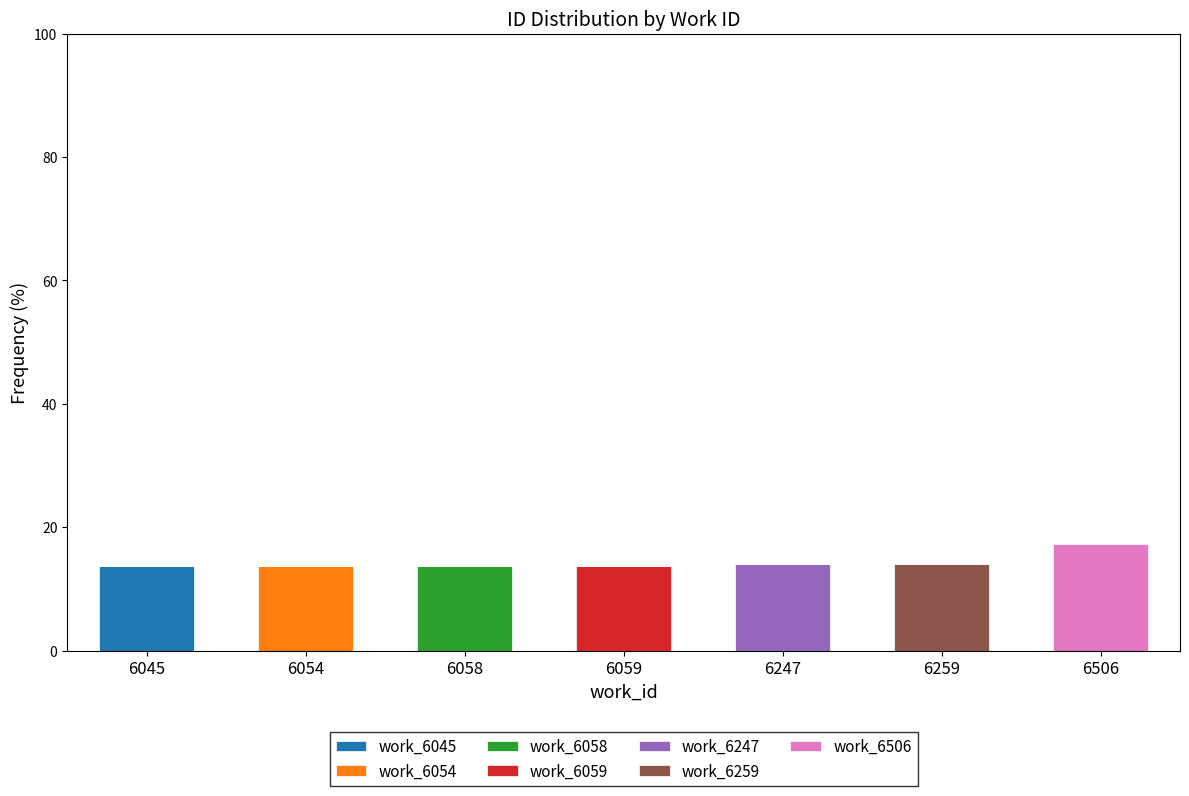

What is the maximum value for work_6045?

13.6